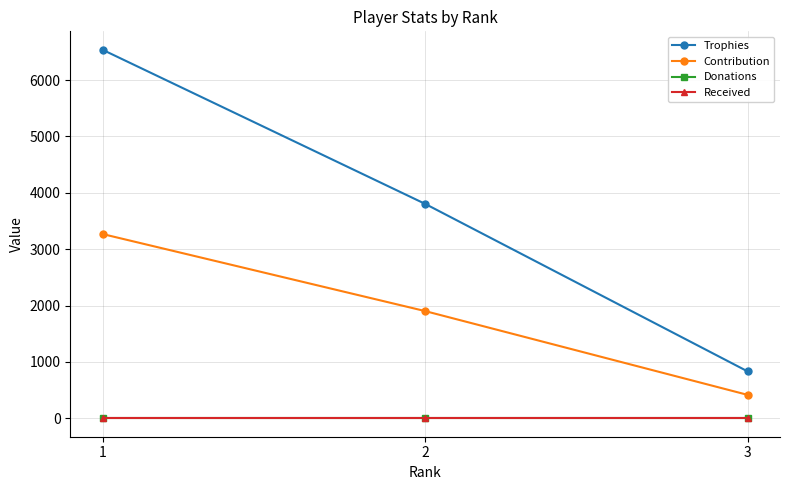

The Contribution series shows 1447 at 1. True or false?

False